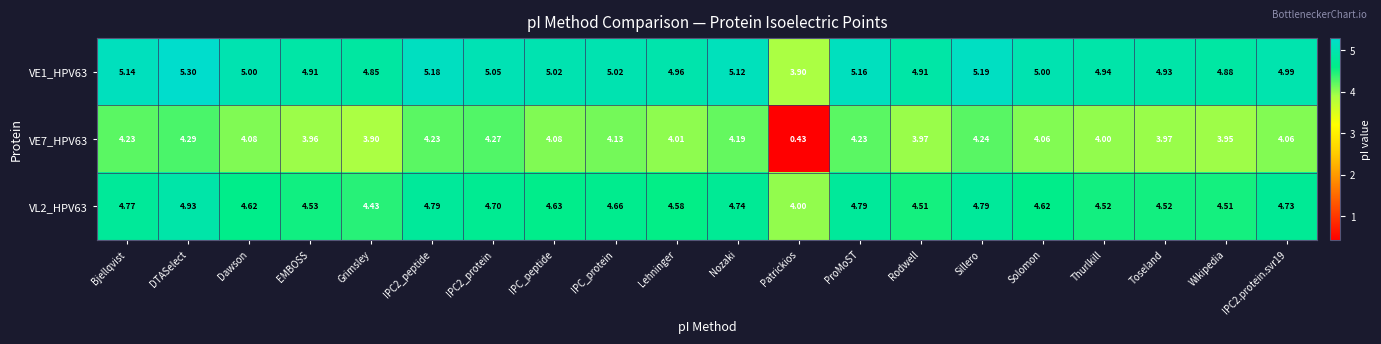

Which series changed the most between EMBOSS and ProMoST?

VE7_HPV63